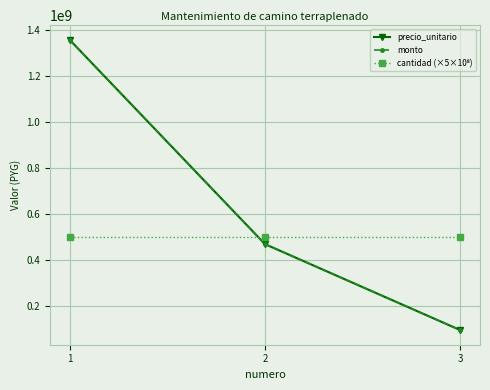

The value of precio_unitario at 1 is 1355983698. True or false?

True